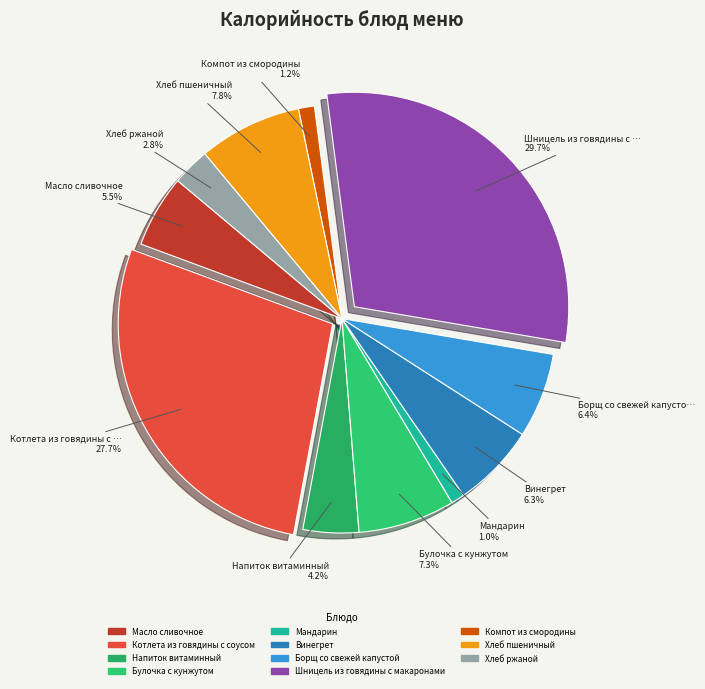

What is the change in value from Котлета из говядины с соусом to Булочка с кунжутом?

-245.8